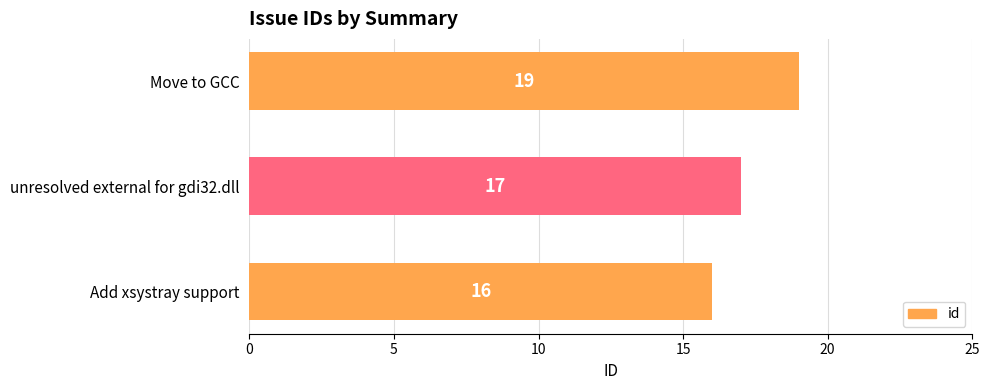

How many categories are shown in the chart?

3